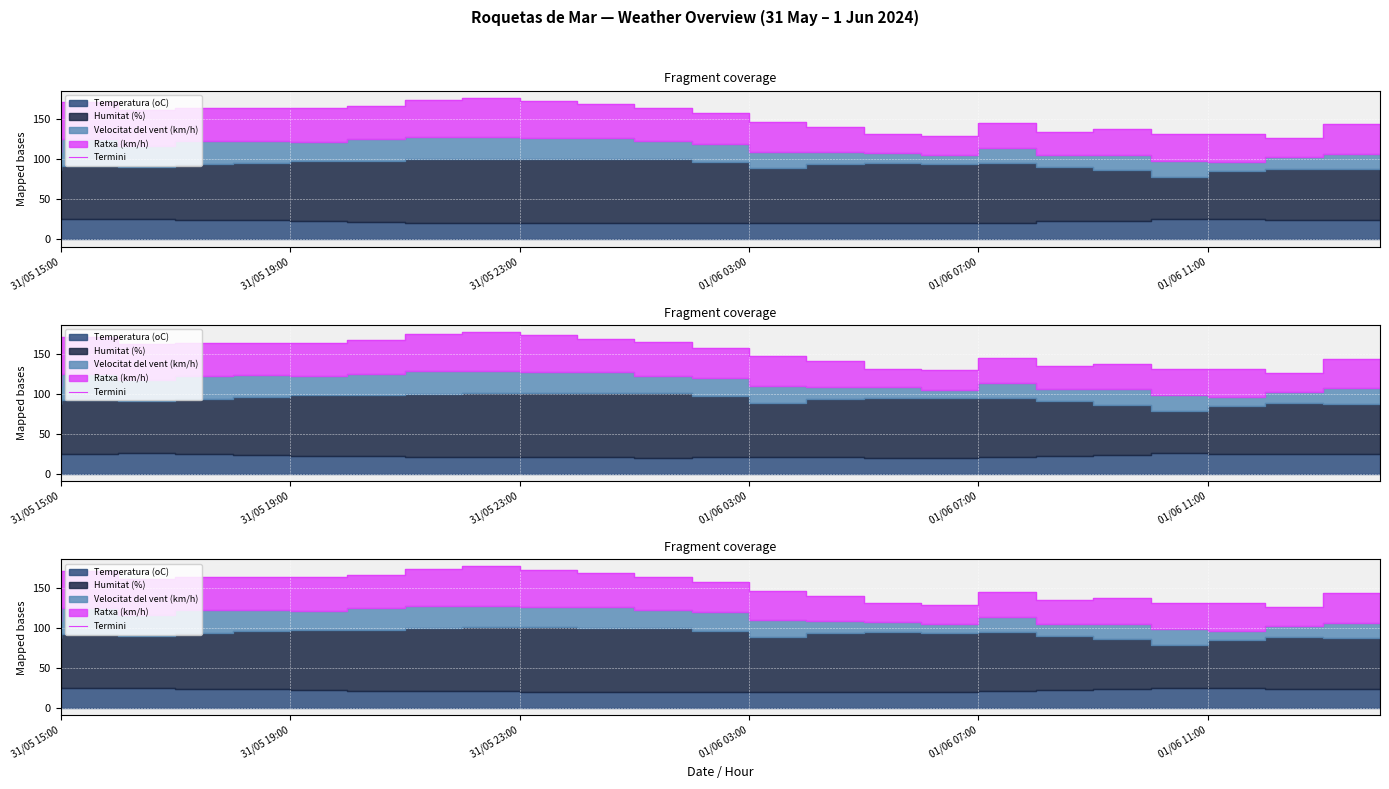

What is the difference between the maximum and second lowest values?

47.9